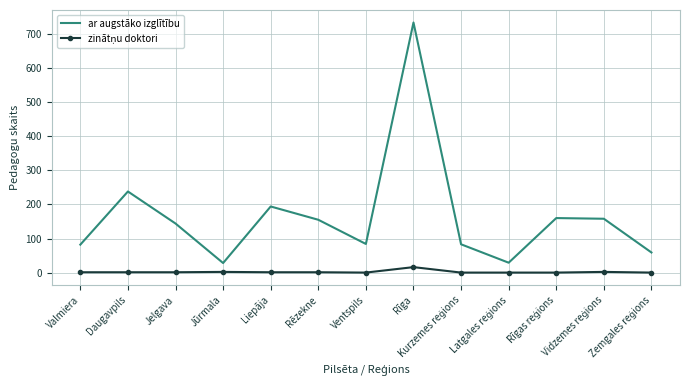

What is the average value of the ar augstāko izglītību series?

165